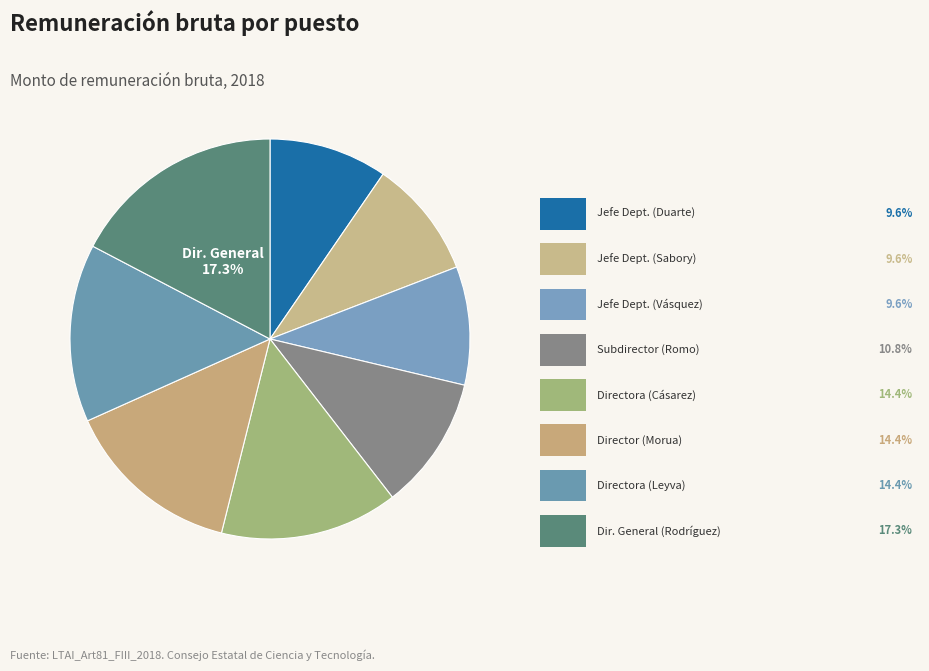

What is the largest slice in the pie chart?

Francisco Antonio Rodríguez